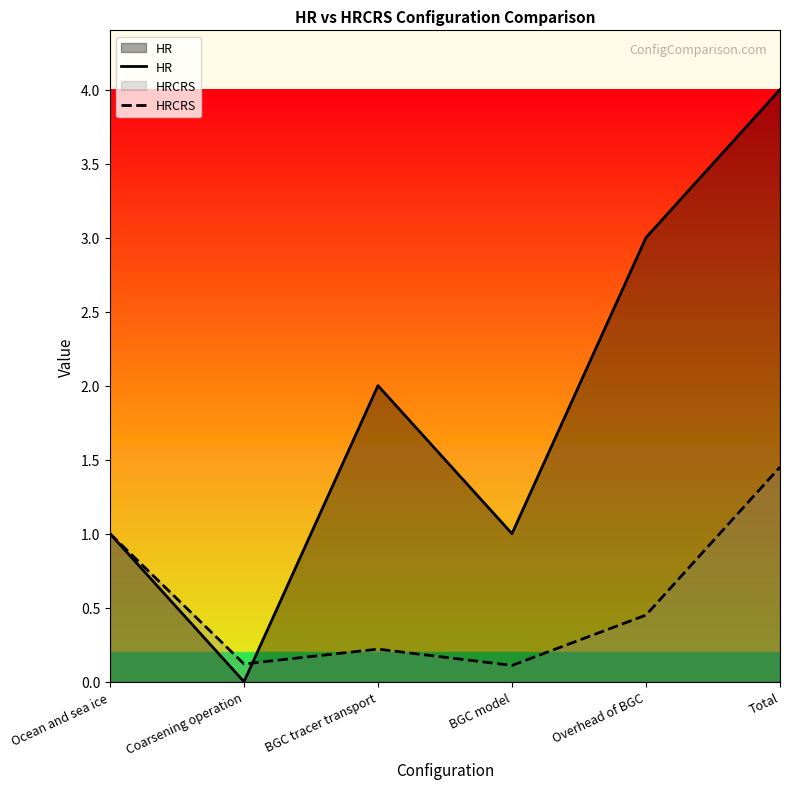

Reading left to right, extract all data points from this chart.

HR: Ocean and sea ice=1.0	Coarsening operation=0.0	BGC tracer transport=2.0	BGC model=1.0	Overhead of BGC=3.0	Total=4.0
HRCRS: Ocean and sea ice=1.0	Coarsening operation=0.1	BGC tracer transport=0.2	BGC model=0.1	Overhead of BGC=0.5	Total=1.4